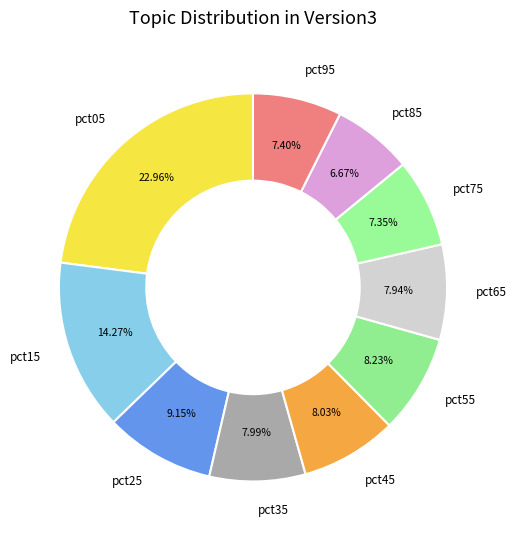

Which has a higher value, pct15 or pct05?

pct05